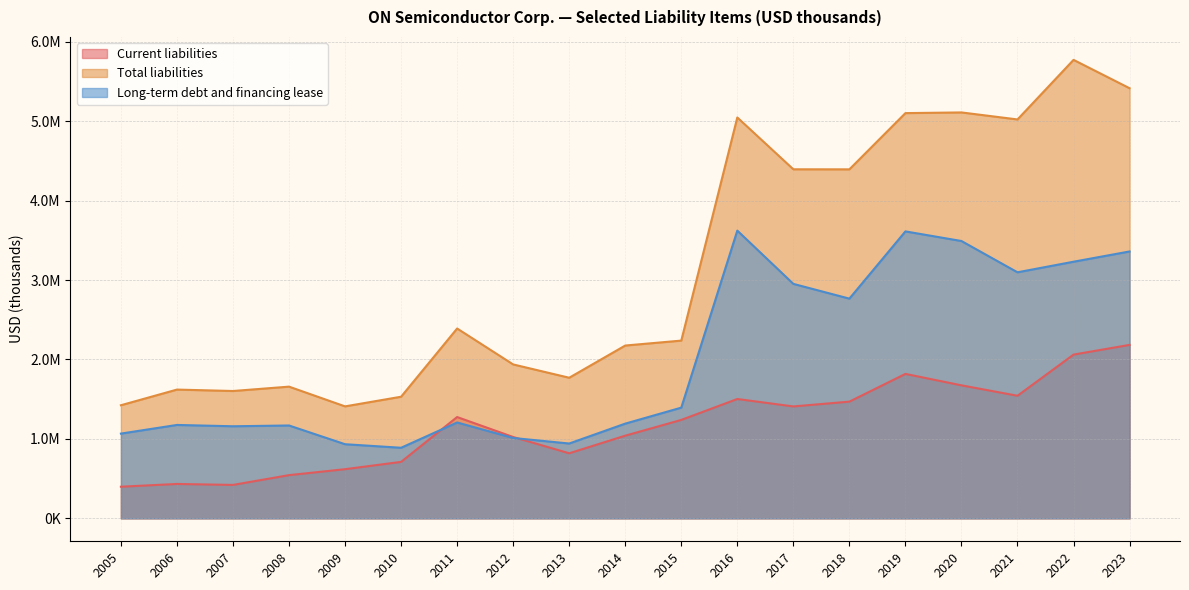

Where is the first local maximum for Total liabilities?

2006